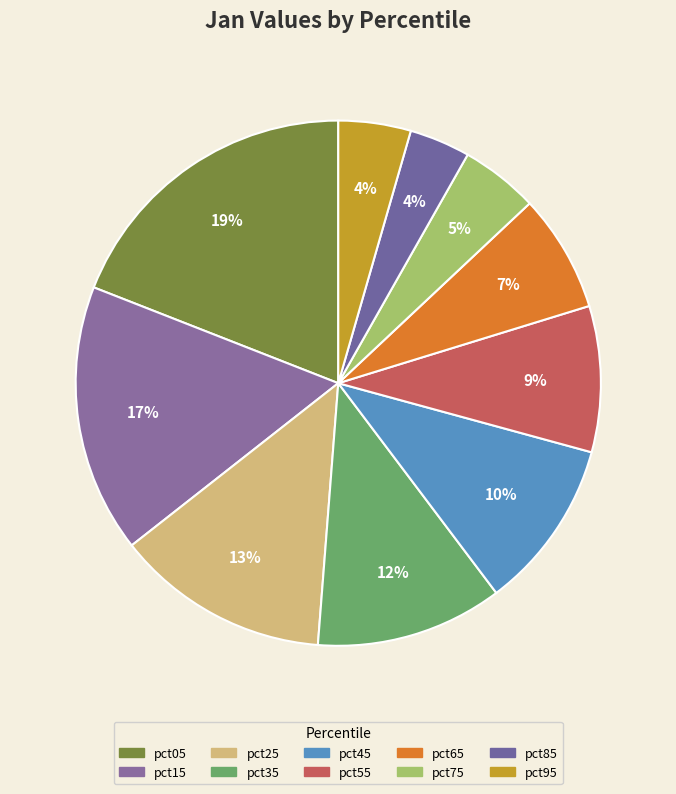

Do pct55 and pct95 together represent more than half of the pie?

No